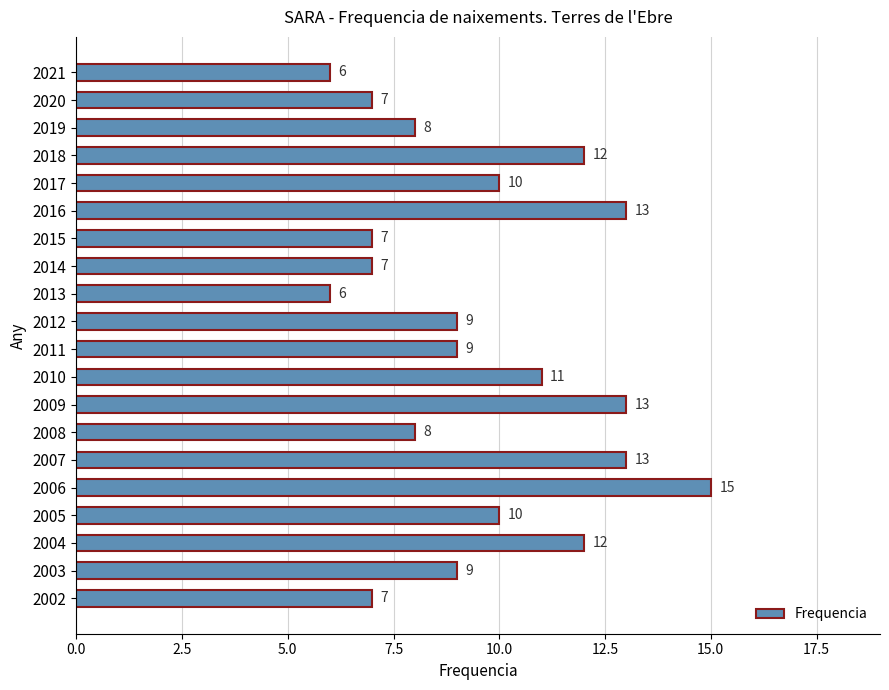

How many values are between 7 and 12?

14